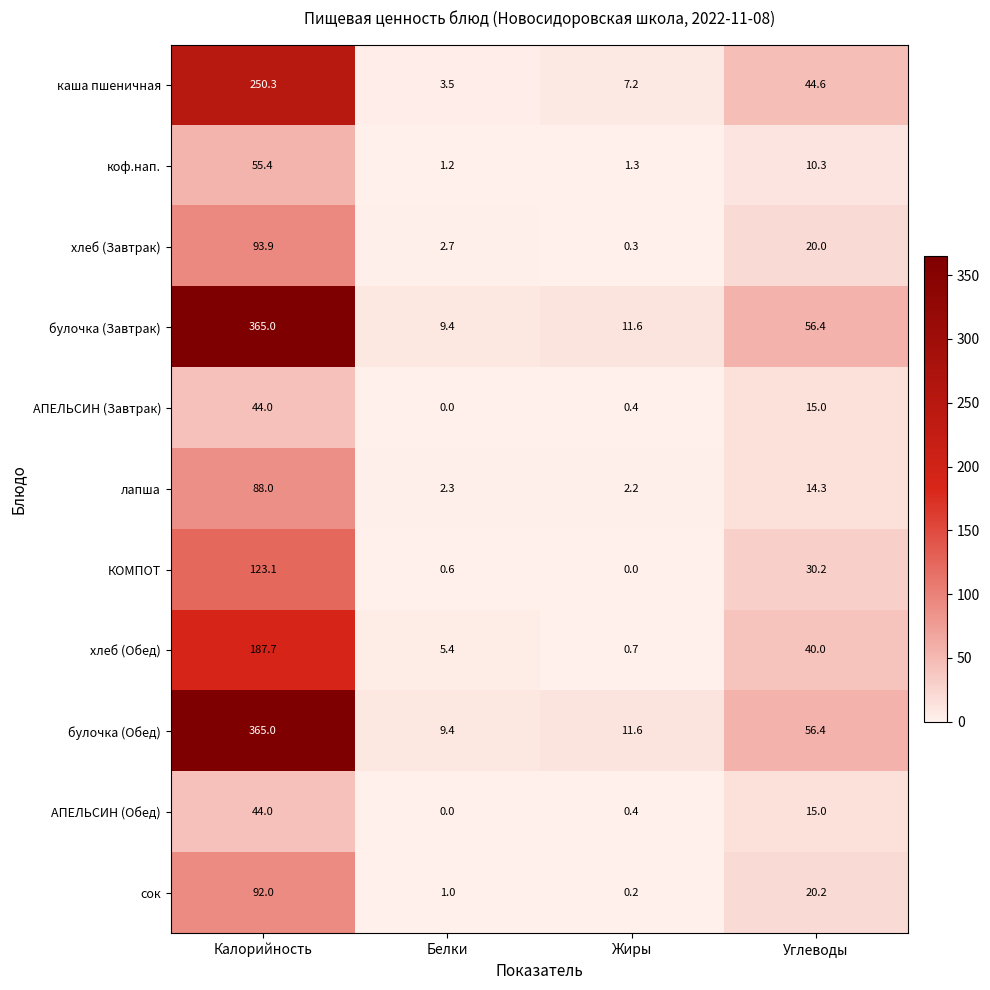

What is the total value across all series at Углеводы?

322.4